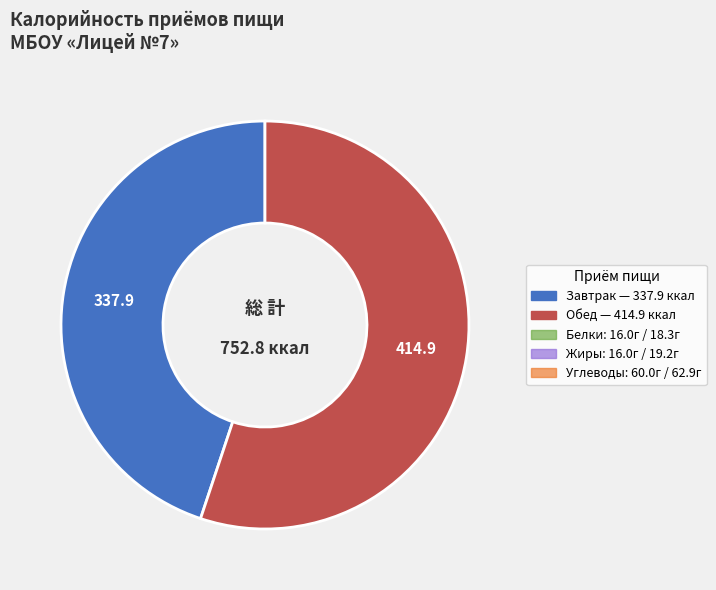

Is there any slice that represents more than half of the pie?

Yes